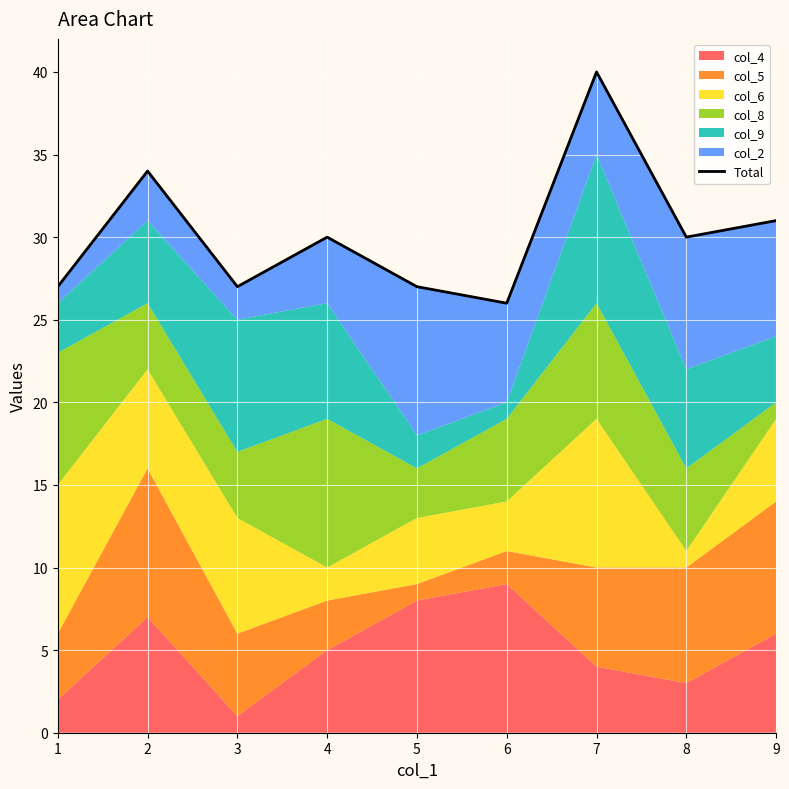

What is the change in value from 8 to 9?

+1